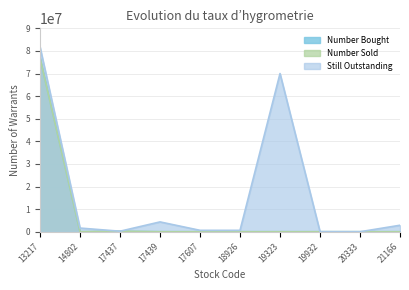

At which category is the sum across all series the highest?

13217